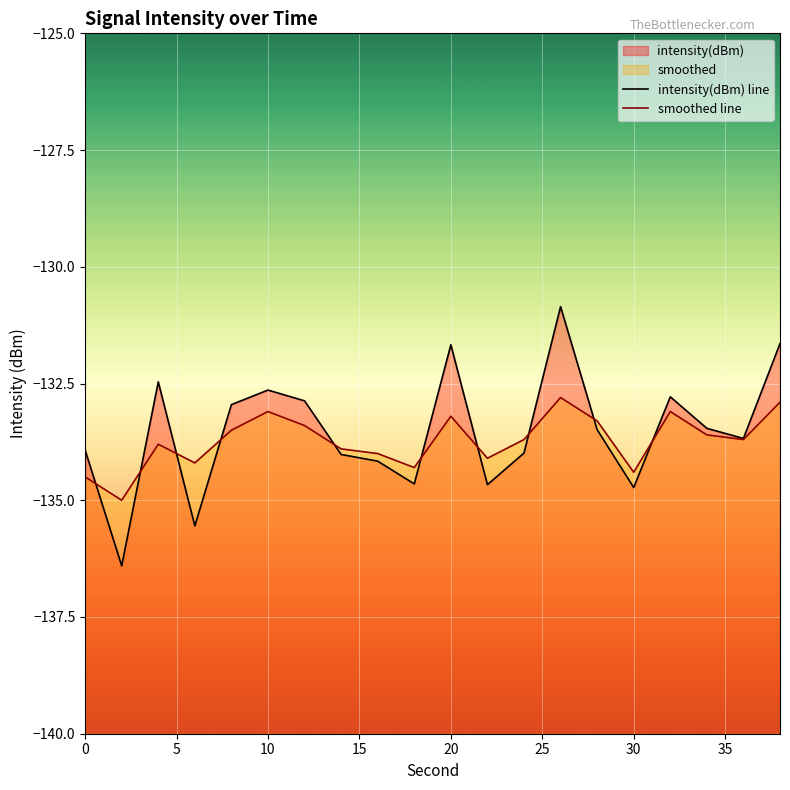

Which series has the largest range (max minus min)?

intensity(dBm) line